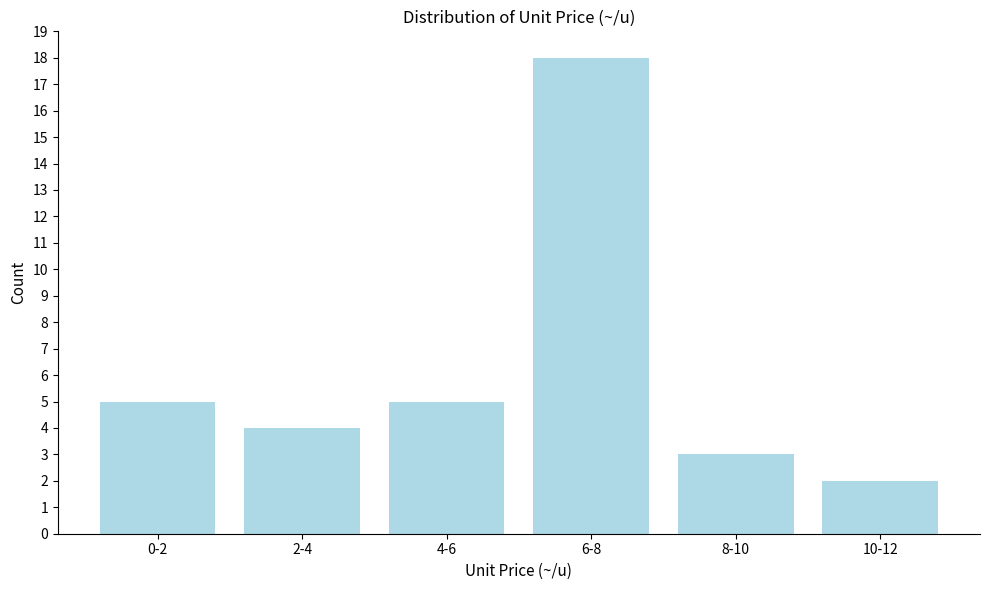

Reading left to right, extract all data points from this chart.

0-2=5	2-4=4	4-6=5	6-8=18	8-10=3	10-12=2